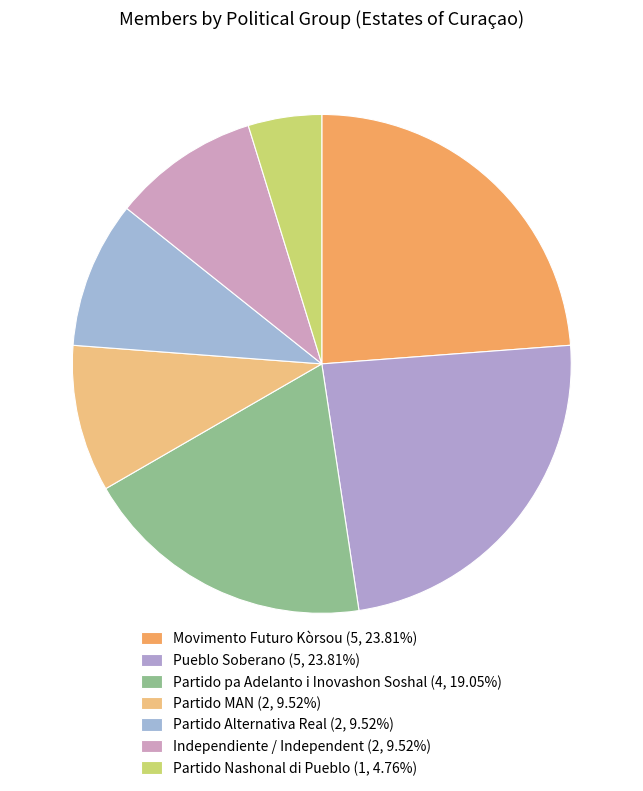

How many segments does this pie chart have?

7